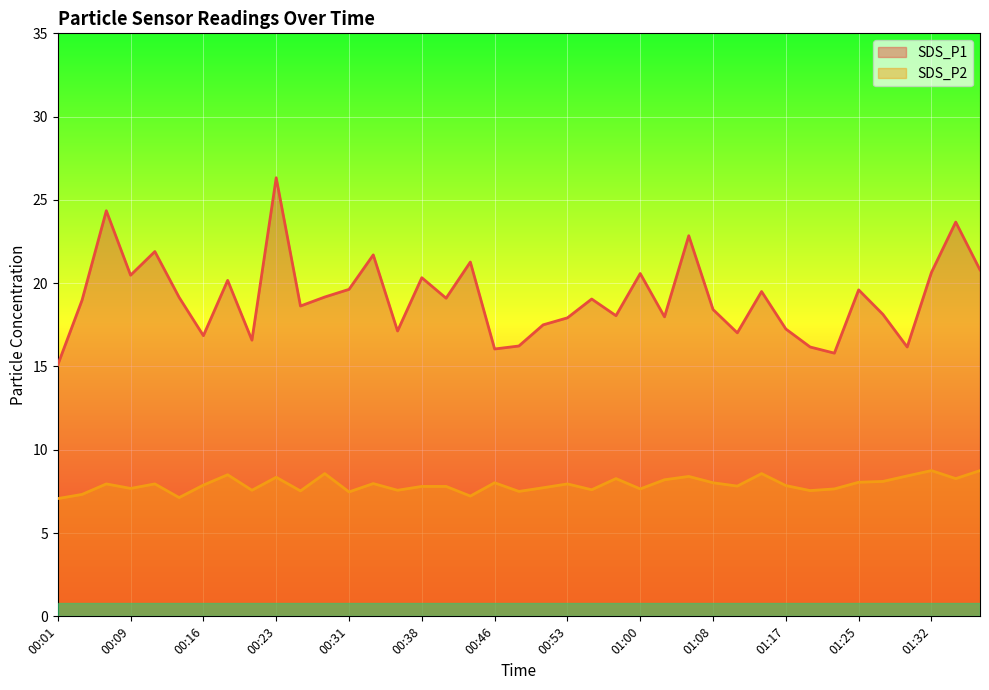

How many data points does each series have?

39